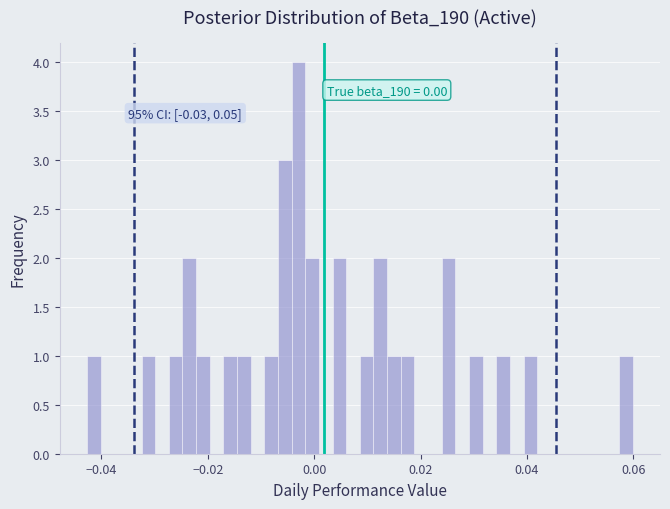

Around what value on the x-axis is the tallest bar? Give the approximate position of its centre, as read against the axis.

-0.002